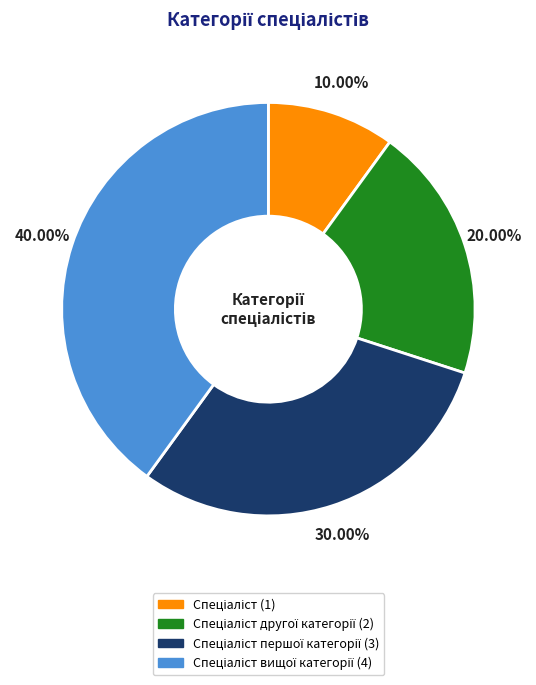

Does any single category account for the majority?

No